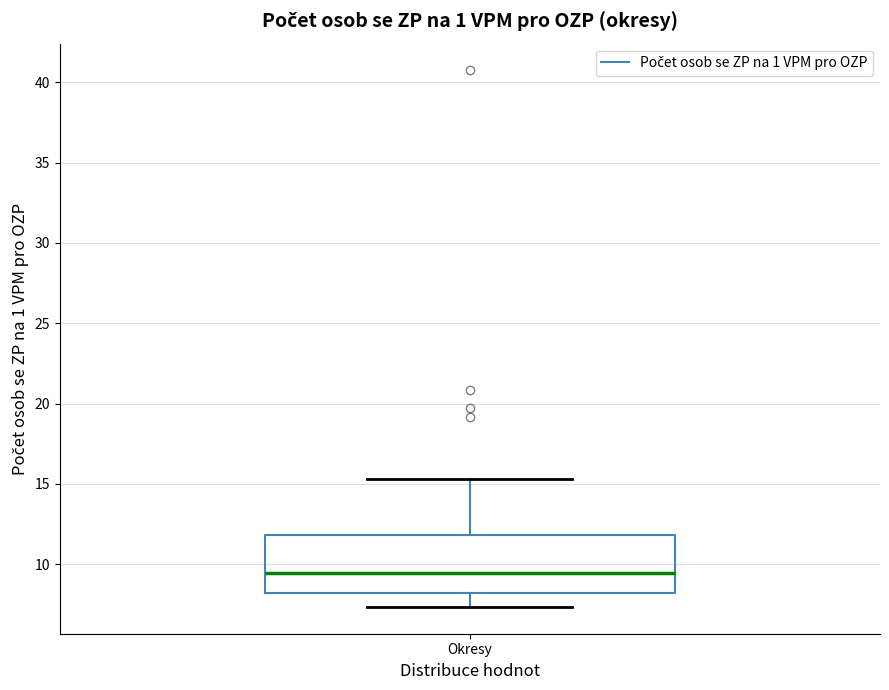

Where is the lower edge of the box for Okresy on the y-axis? The values are not printed on the chart, so give them approximately, as read against the axis.

8.0